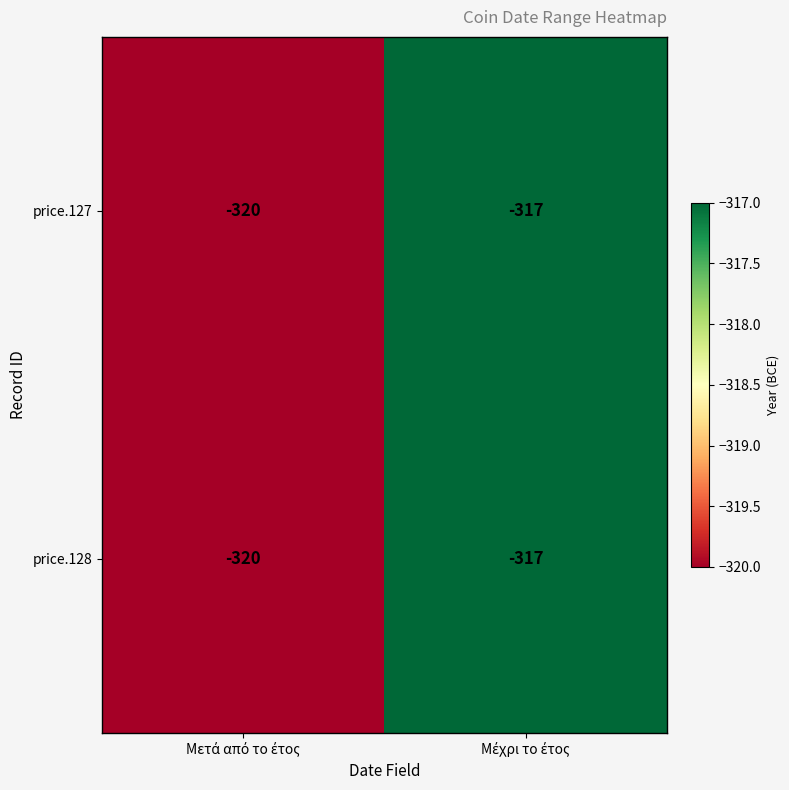

What is the greatest value displayed?

-317